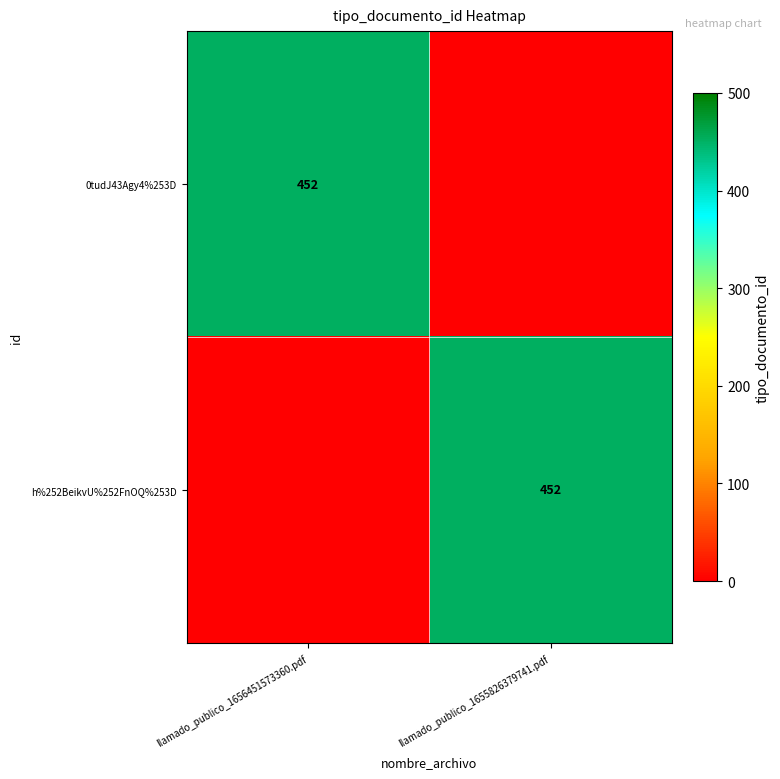

The value of h%252BeikvU%252FnOQ%253D at llamado_publico_1655826379741.pdf is 677. True or false?

False